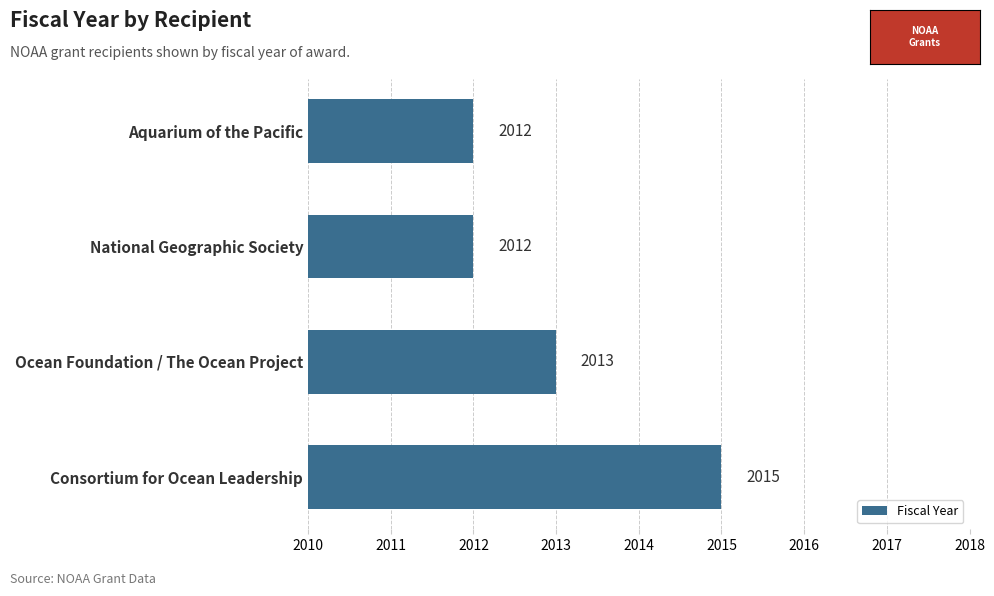

How many data points are less than 2013?

2